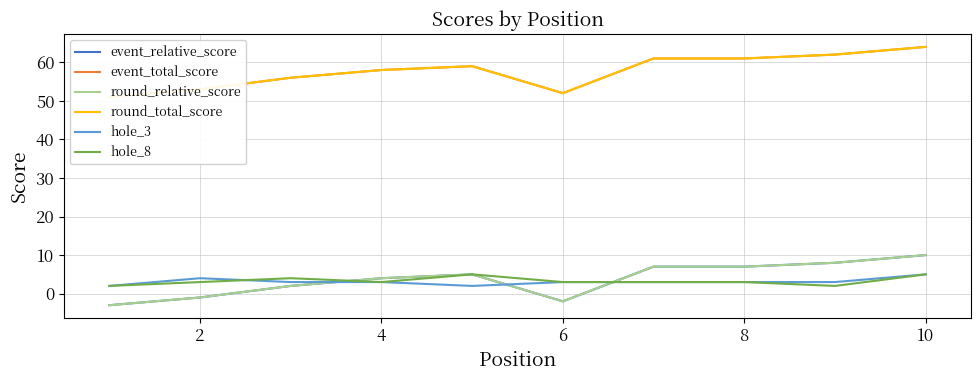

Does the chart have visible grid lines?

Yes